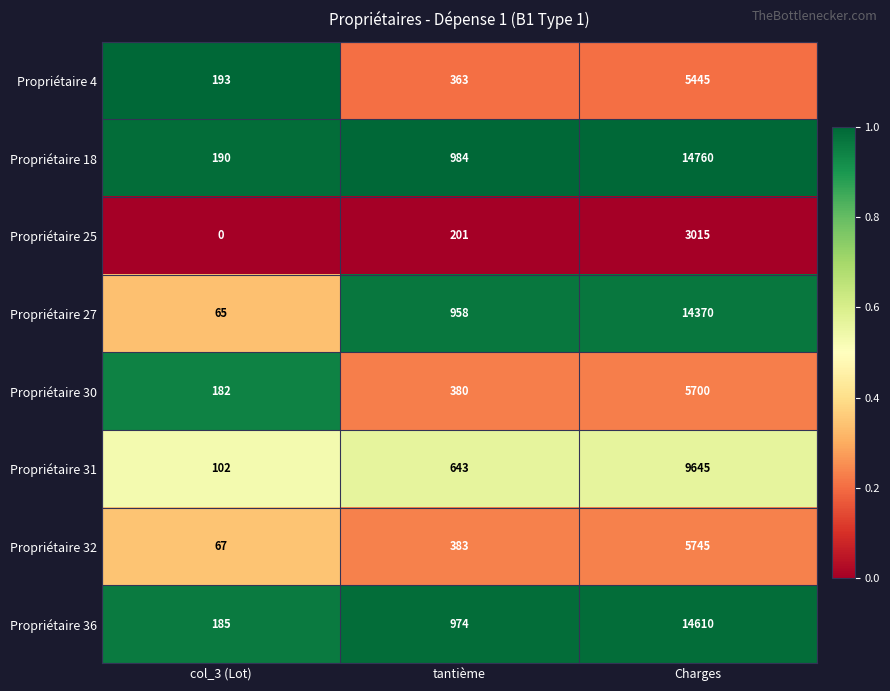

The Propriétaire 27 series shows 36 at col_3 (Lot). True or false?

False